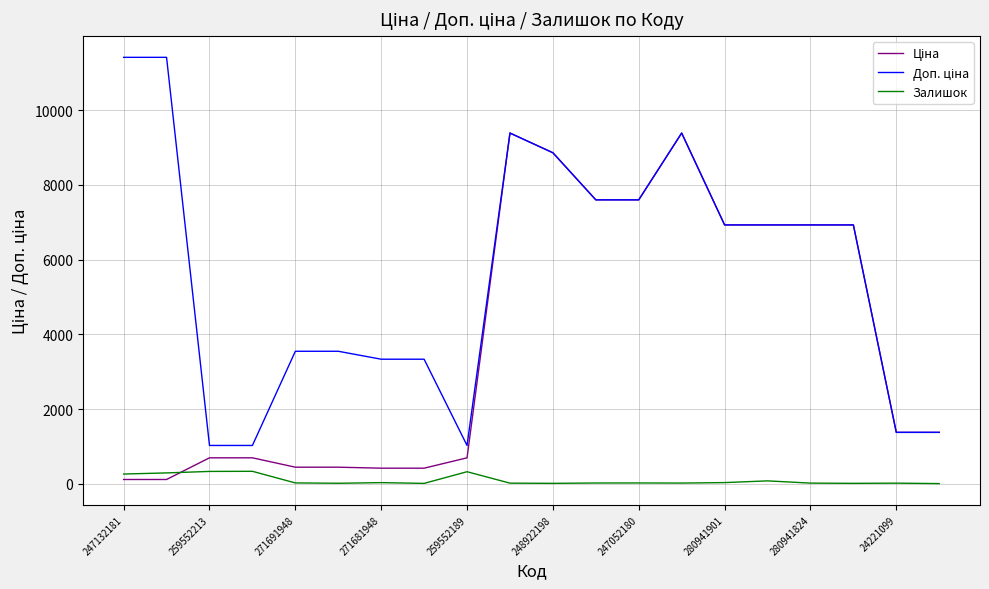

What is the maximum value shown in the chart?

11410.0